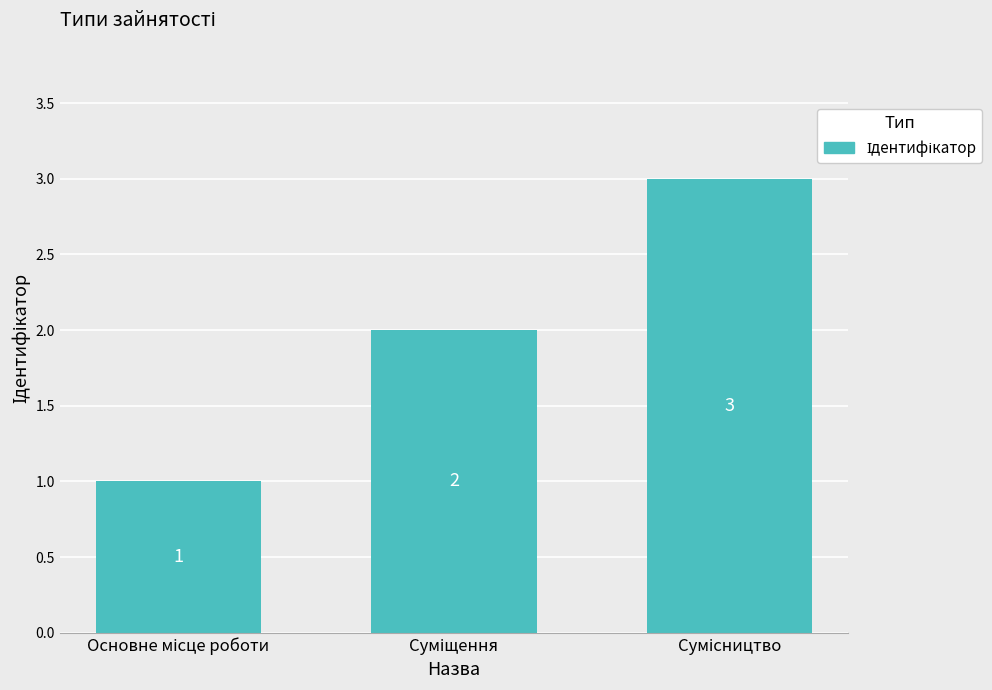

Count the values in the range 1 to 3.

3